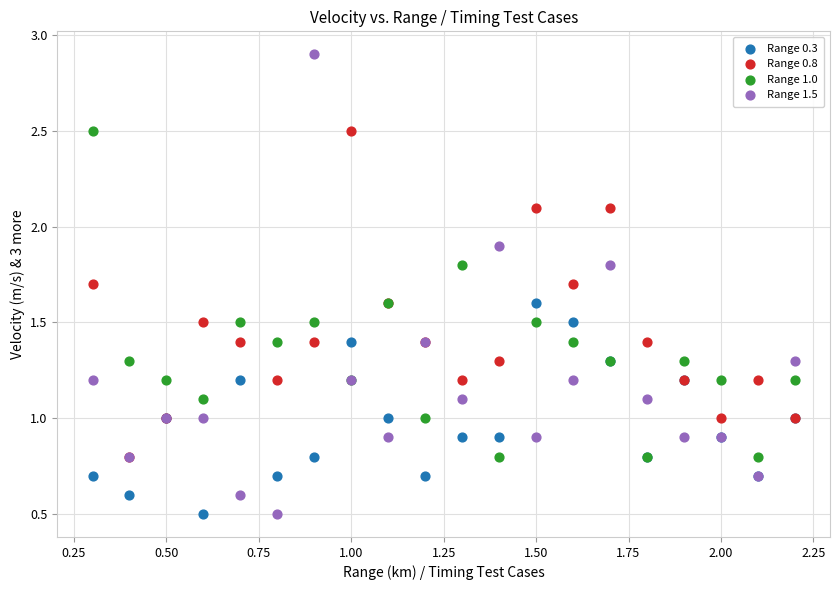

What are all the series names shown in the legend?

Range 0.3, Range 0.8, Range 1.0, Range 1.5